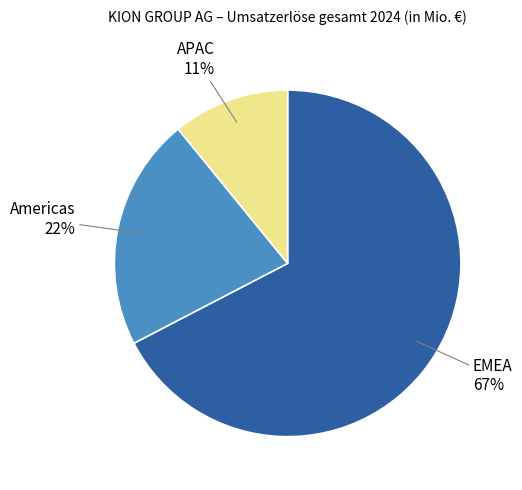

Which category has the biggest portion of the pie?

EMEA